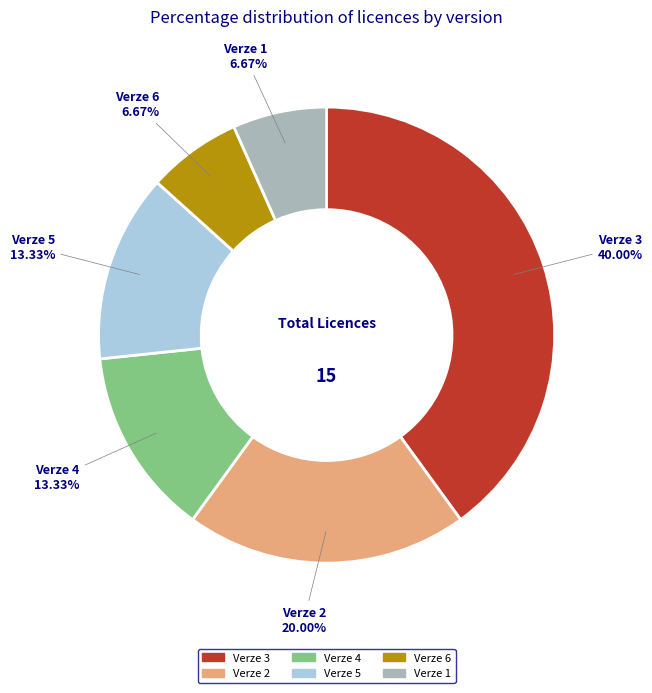

True or false: Verze 1 accounts for 20% of the total.

False